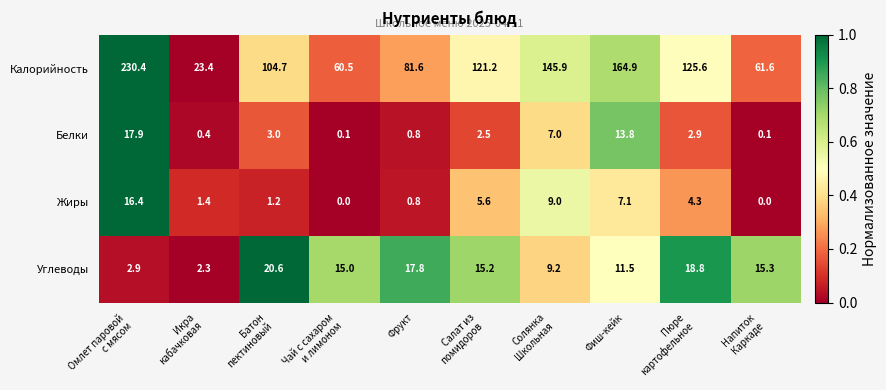

Which series has the widest spread of values?

Калорийность